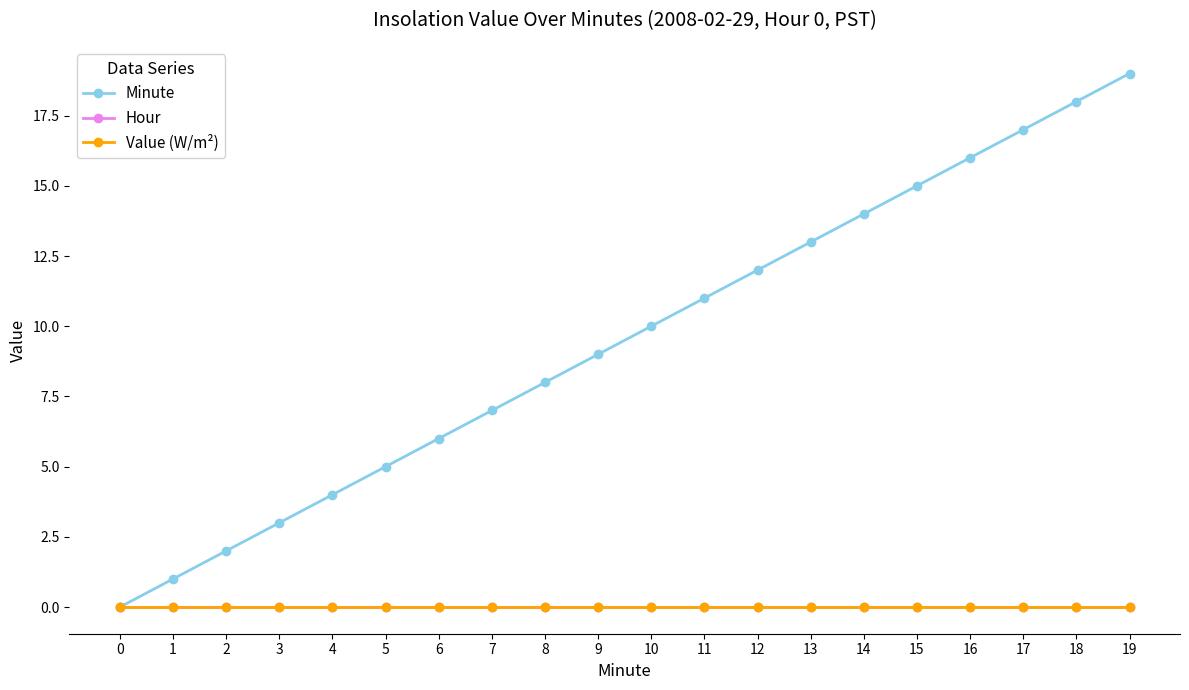

Is this an area chart (filled region under the line)?

No